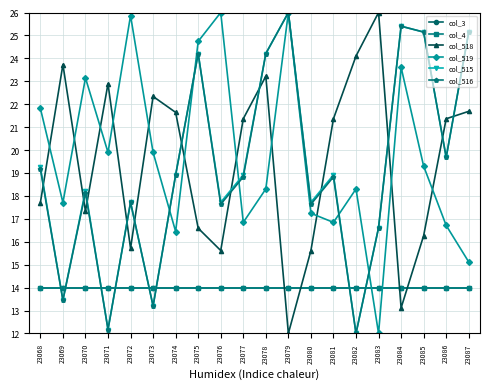

What is the maximum value for col_4?

14.0